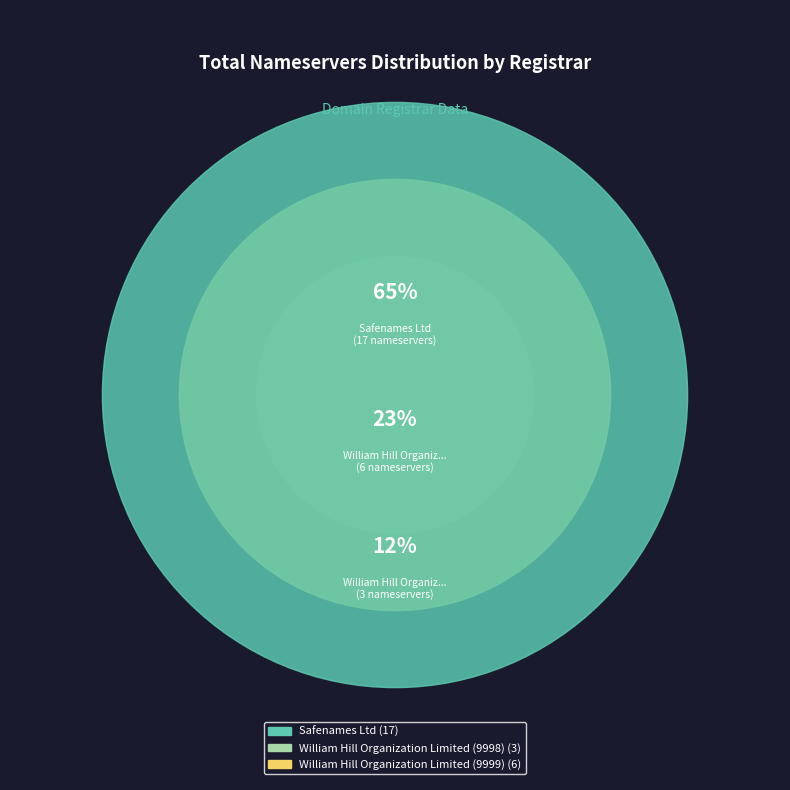

How many segments does this pie chart have?

3